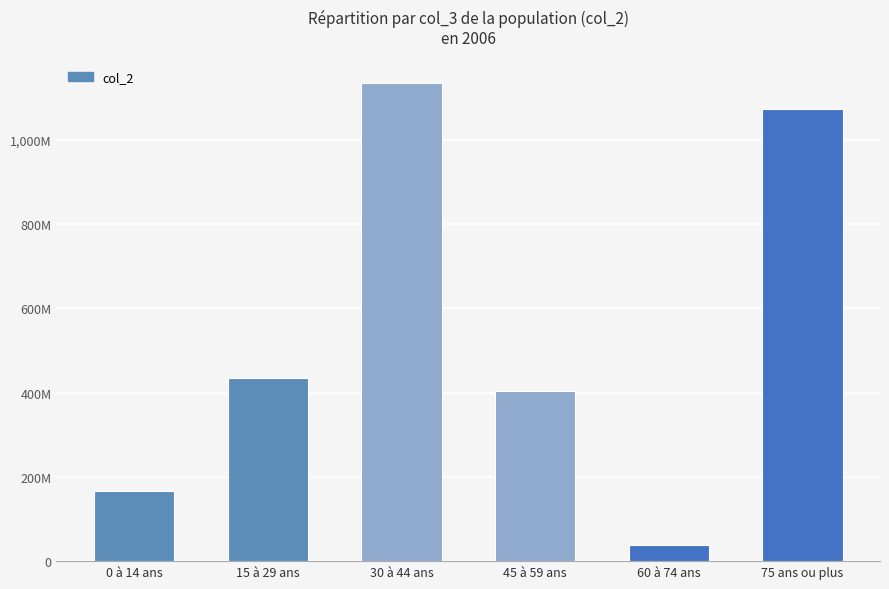

What is the minimum value shown in the chart?

37705652